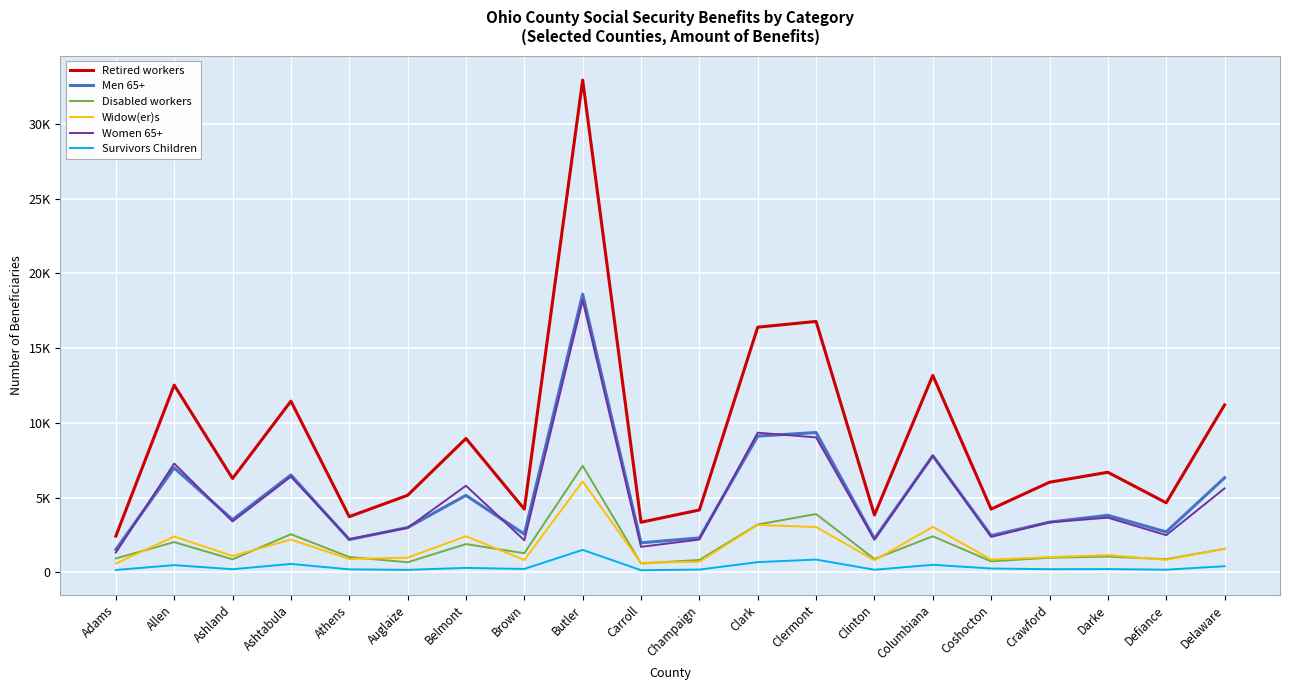

Is the value of Widow(er)s at Butler greater than the value of Disabled workers at Clermont?

Yes